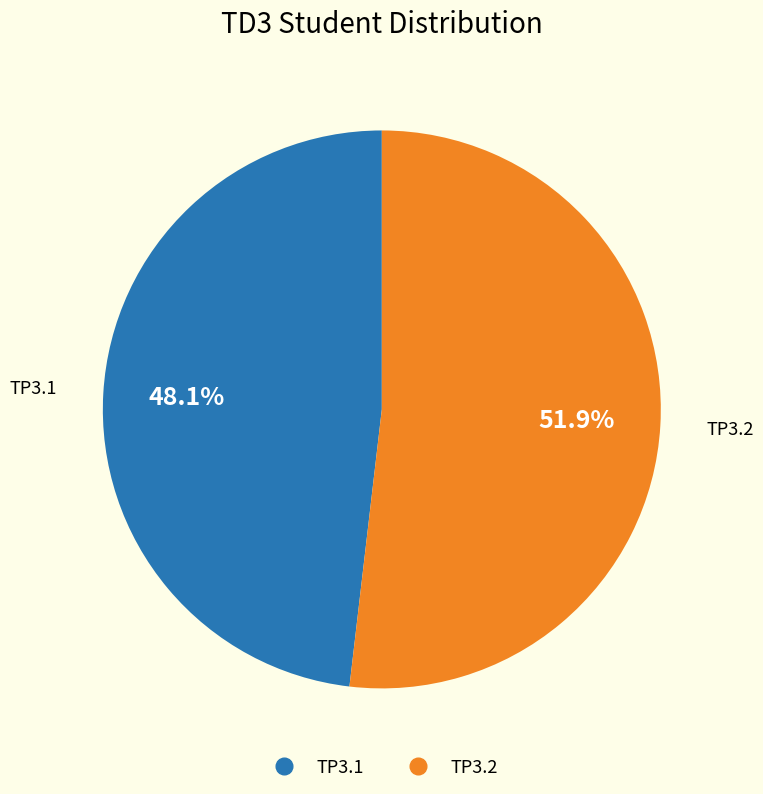

Is it true that TP3.2 is 52% of the pie?

True